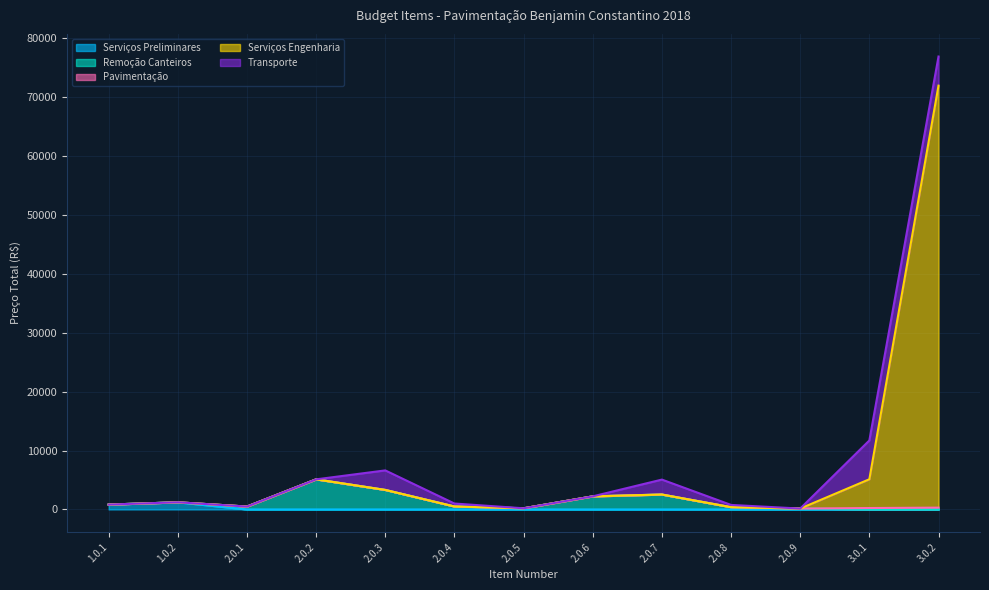

What is the total value across all series at 3.0.1?

11714.3